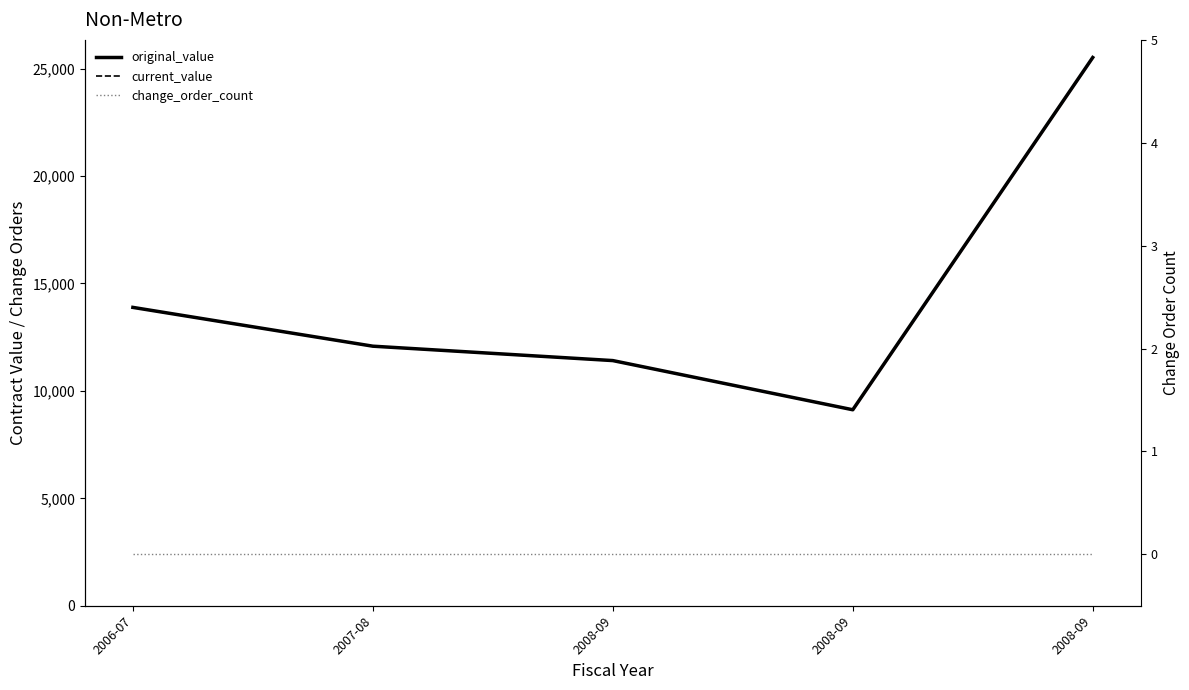

List the labels in order of original_value value, smallest first.

2008-09, 2008-09, 2007-08, 2006-07, 2008-09